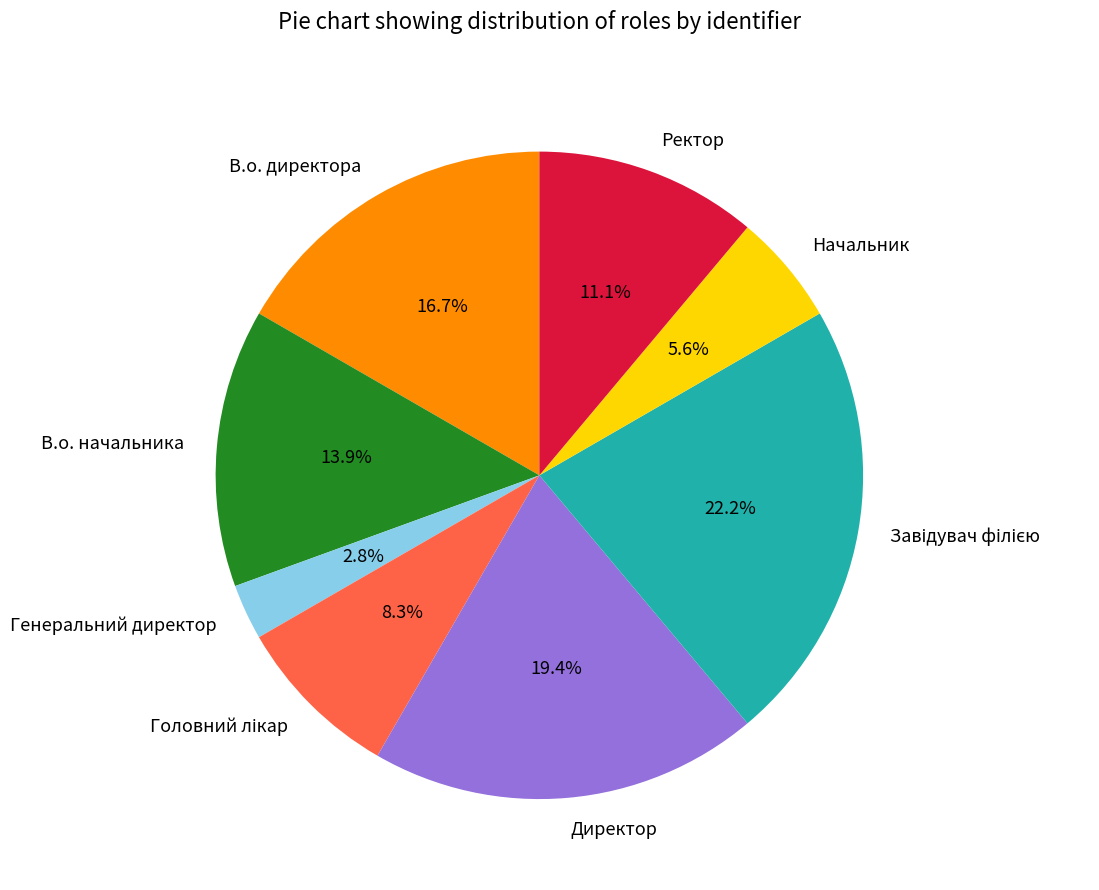

What percentage is NOT represented by Директор?

80.6%